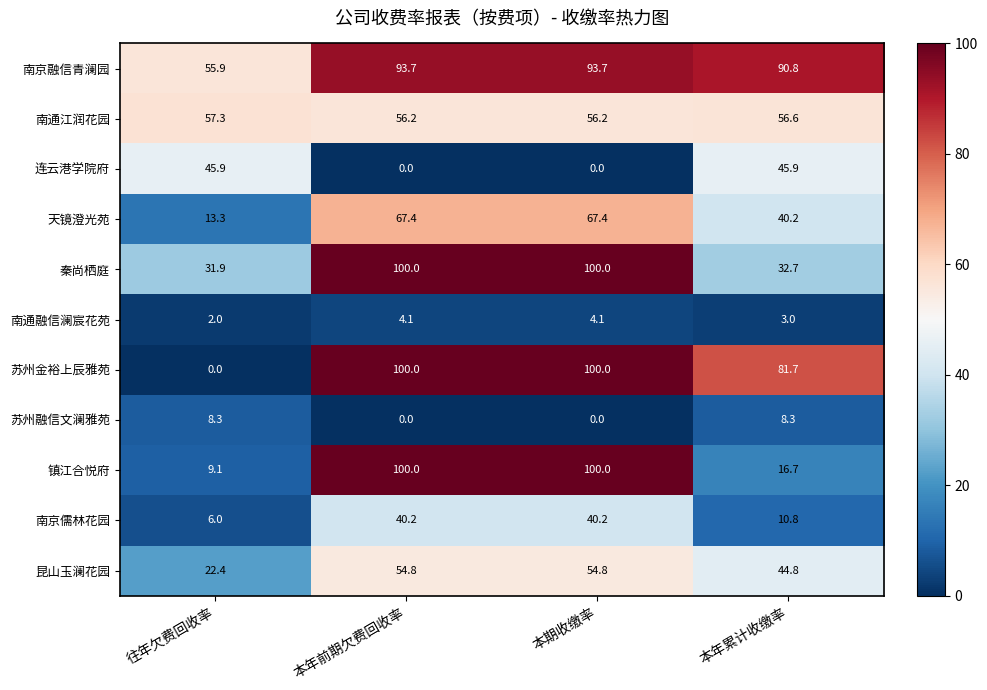

Between 本年前期欠费回收率 and 本年累计收缴率, which series saw the biggest shift?

镇江合悦府